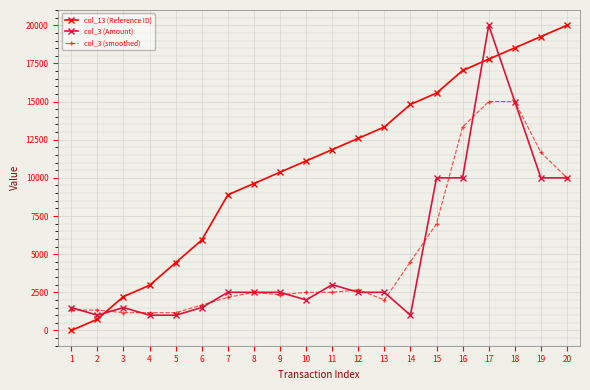

At which label does col_3 (Amount) reach its peak?

17